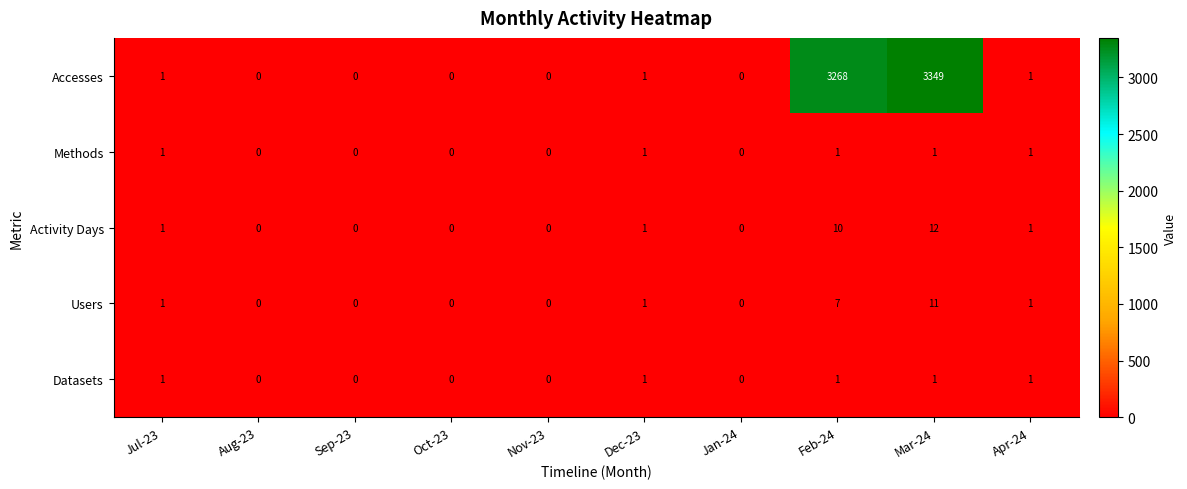

How many Methods values are between 0 and 1?

10